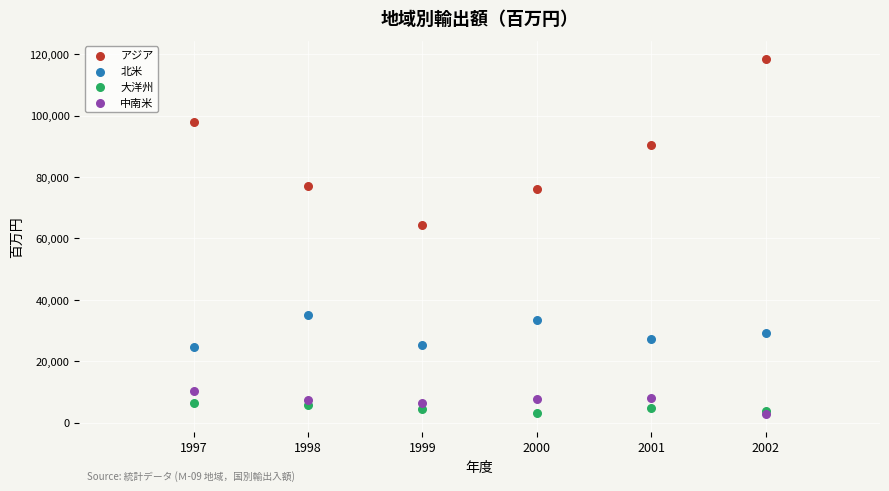

Which series has the largest Y range (max minus min)?

アジア